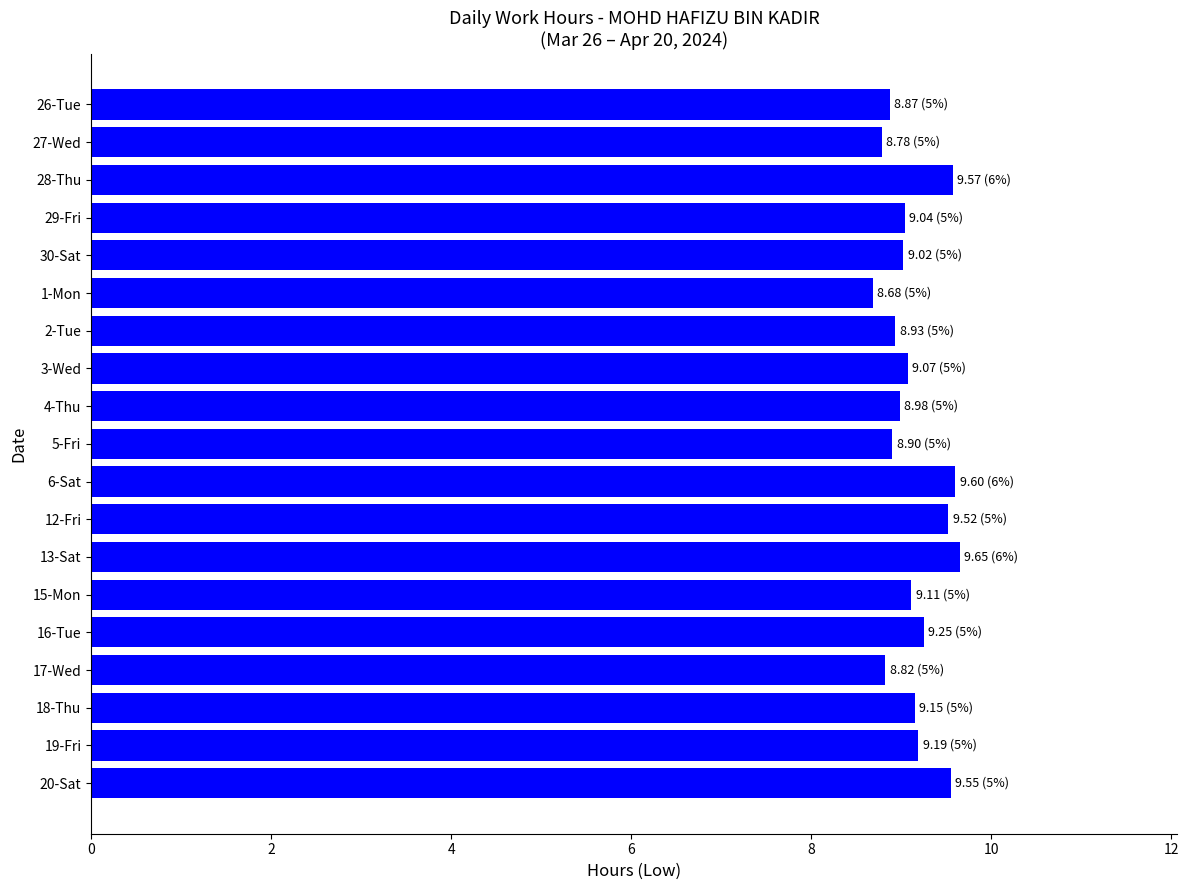

The value at 28-Thu is 5.4. True or false?

False